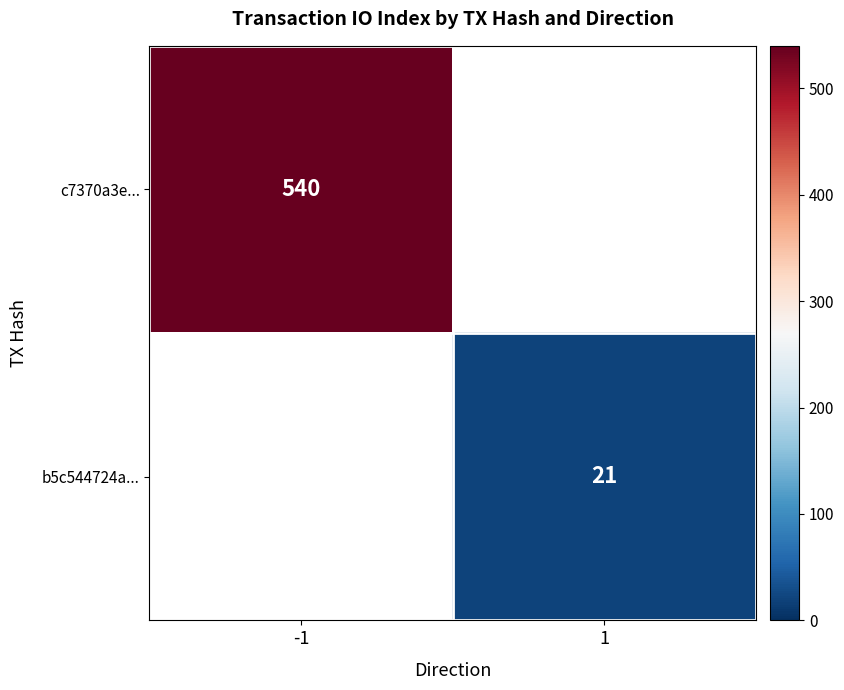

Is the value of b5c544724a... at 1 greater than the value of c7370a3e... at -1?

No